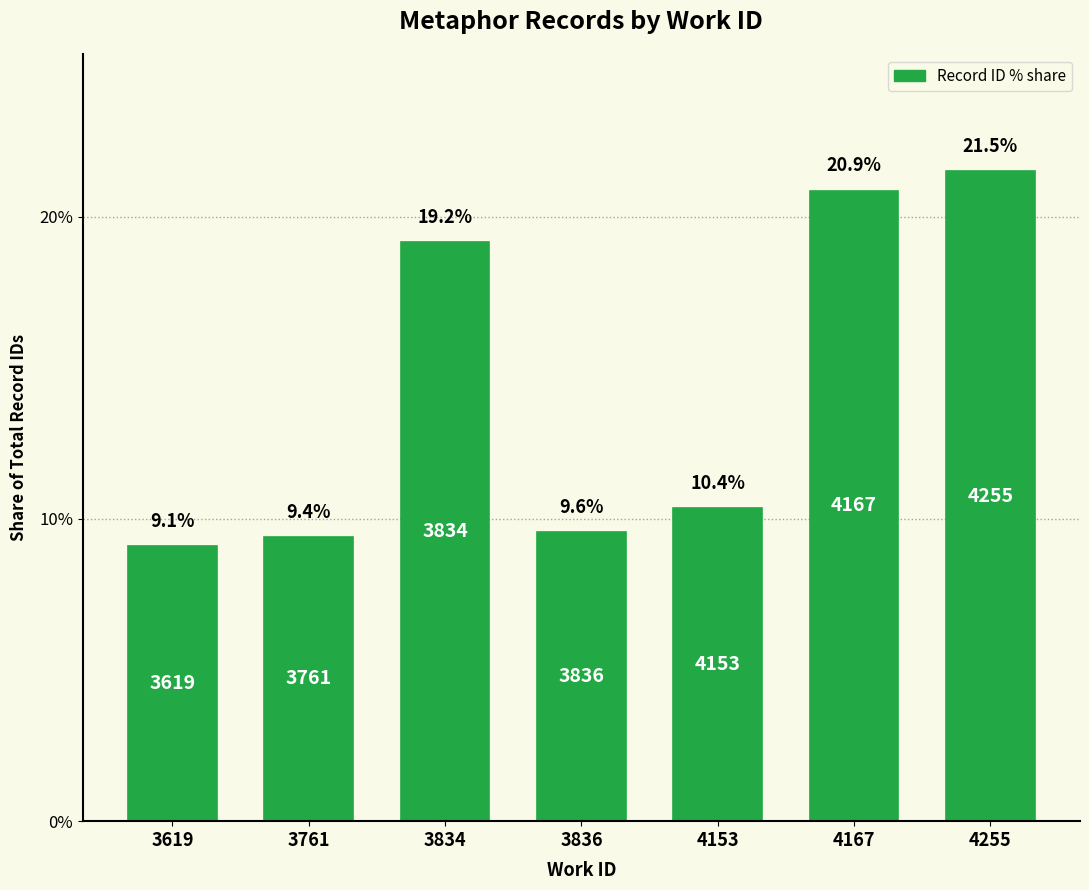

The chart shows a value of 33.1 at 3834. True or false?

False